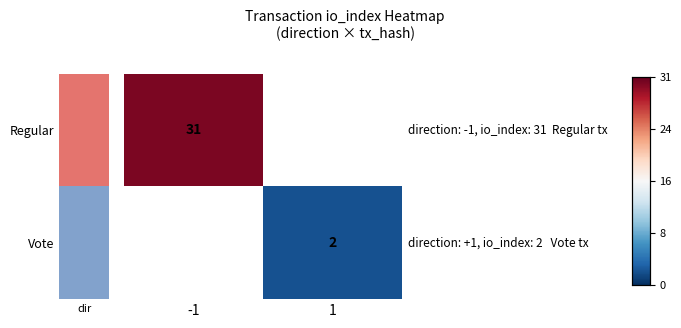

Which series has the widest spread of values?

Regular